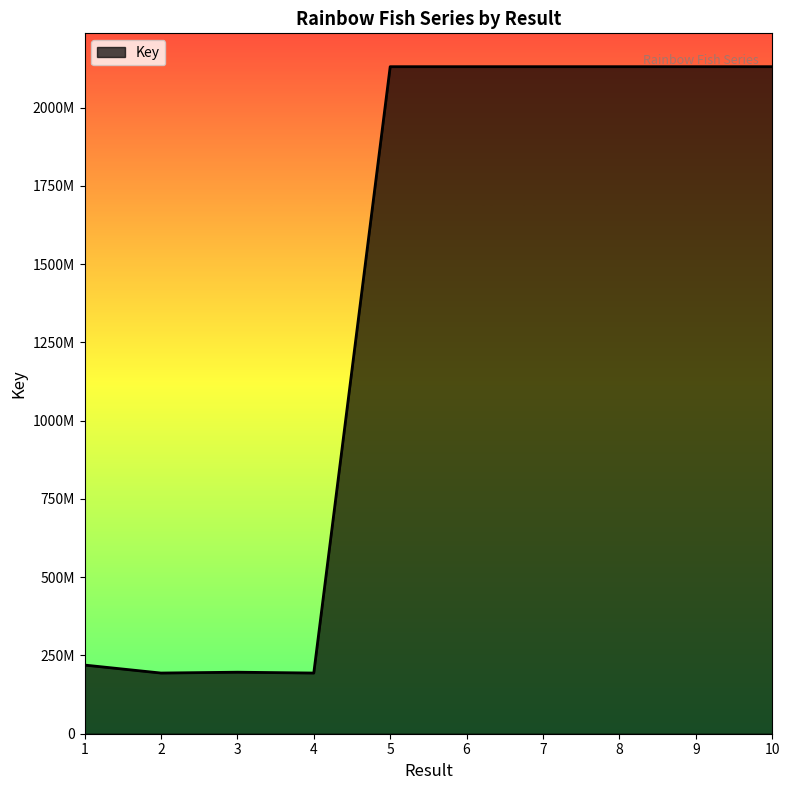

What is the smallest value displayed?

193804037